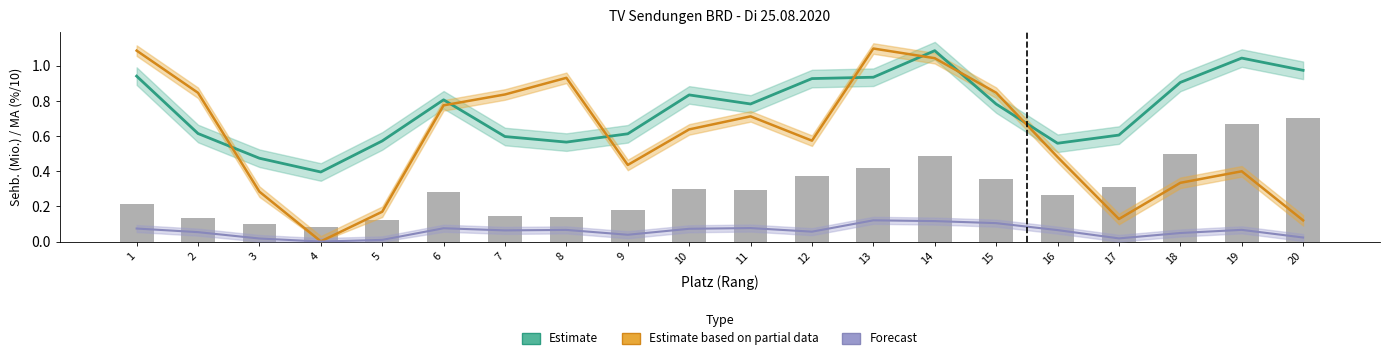

How many groups of bars are there?

20